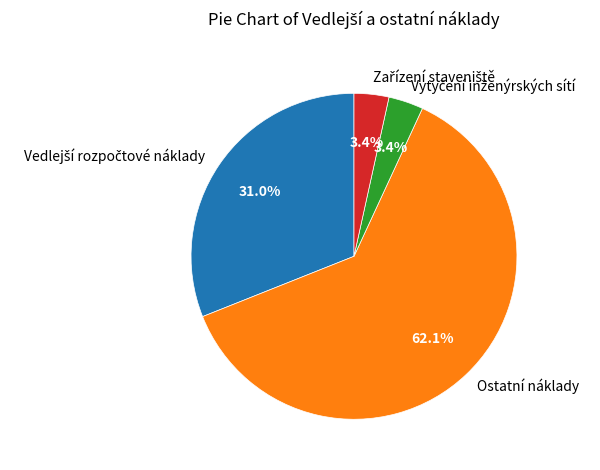

Which category has the biggest portion of the pie?

Ostatní náklady